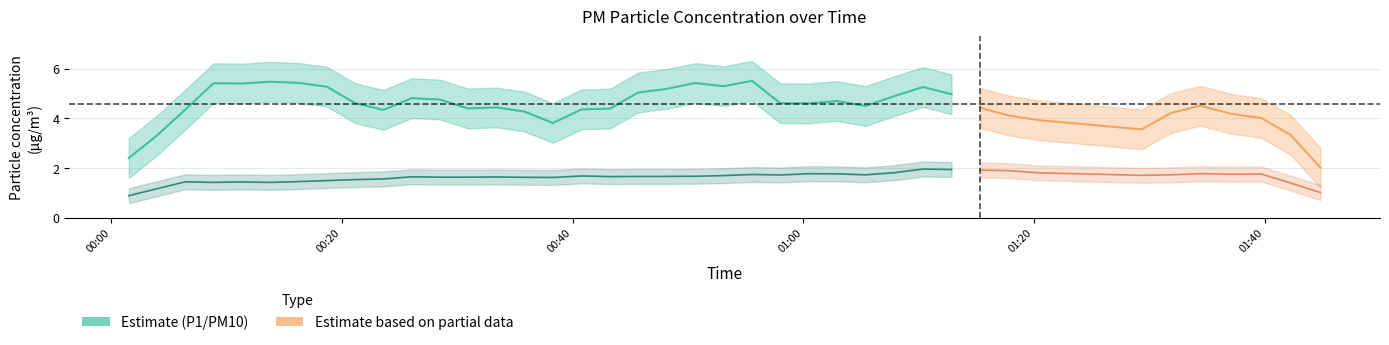

Between 35 and 10, which is larger?

10